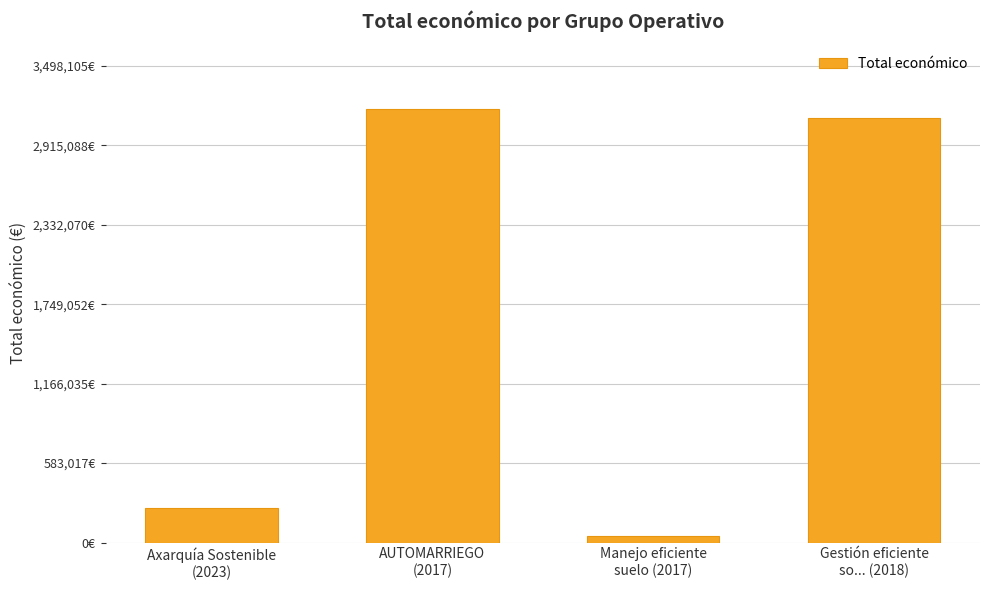

Reading left to right, what are all the values shown in this chart?

Axarquía Sostenible
(2023)=254993	AUTOMARRIEGO
(2017)=3180096	Manejo eficiente
suelo (2017)=48896	Gestión eficiente
so... (2018)=3114698